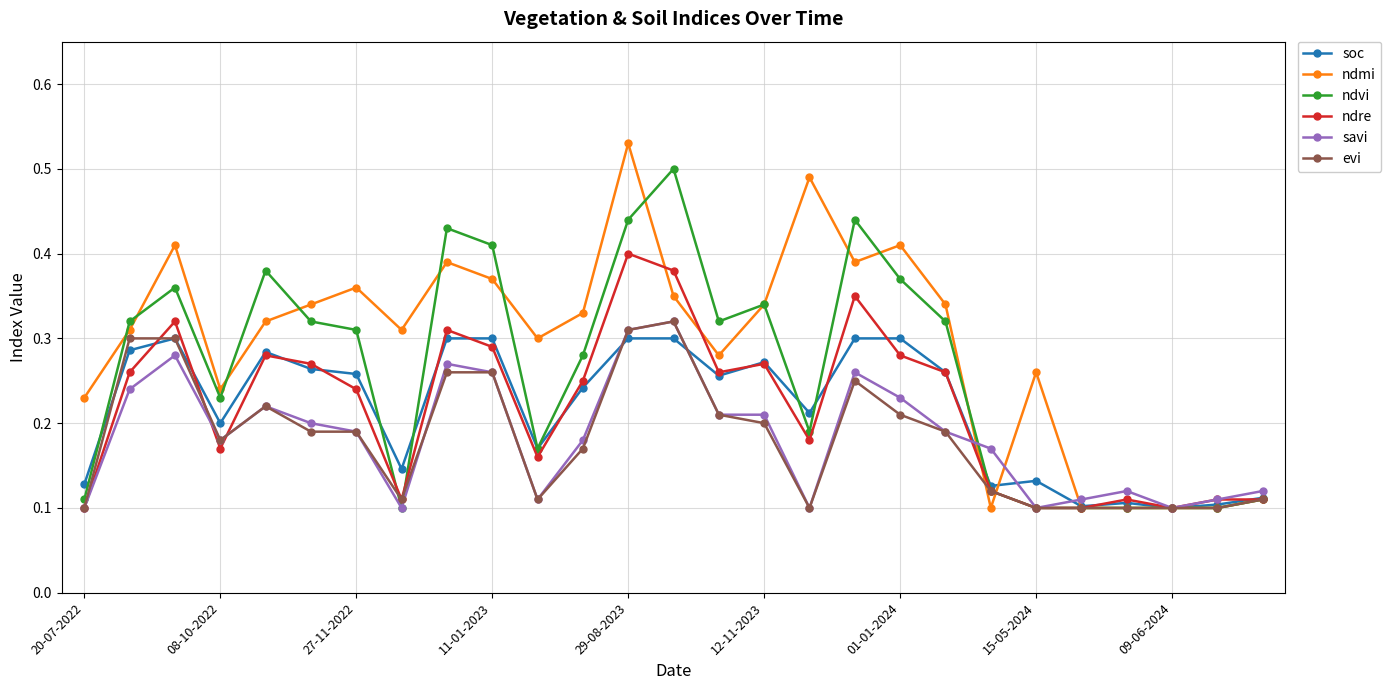

True or false: savi and soc cross at least once.

True